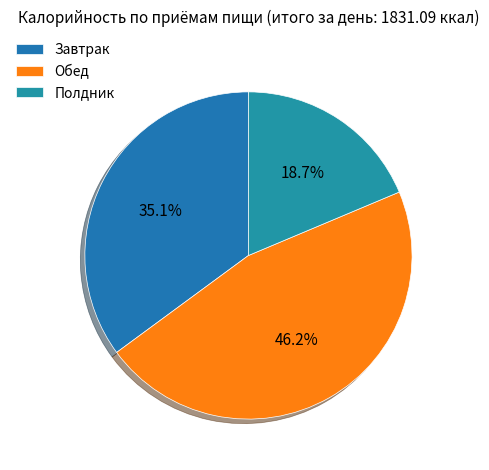

True or false: Завтрак accounts for 35% of the total.

True